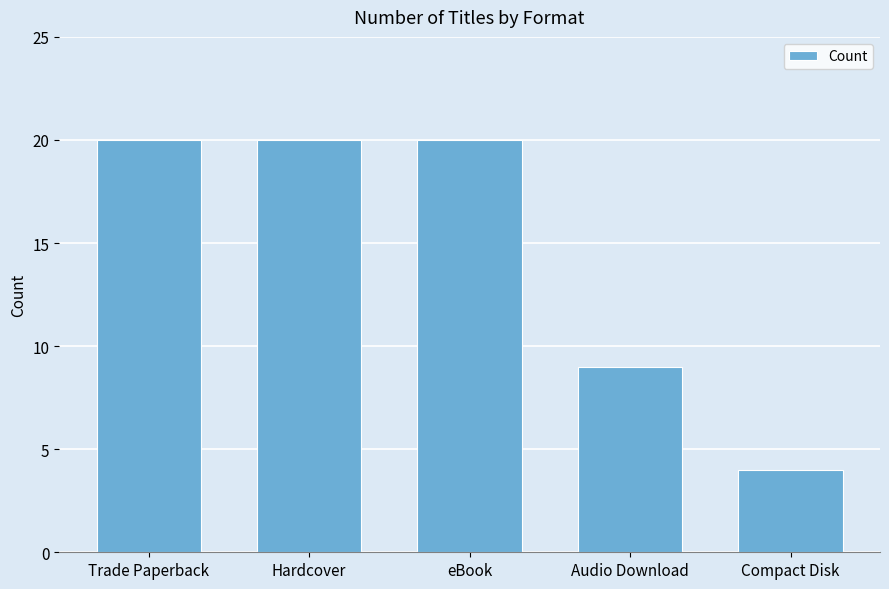

Reading right to left, transcribe all the data shown in this chart.

Compact Disk=4	Audio Download=9	eBook=20	Hardcover=20	Trade Paperback=20